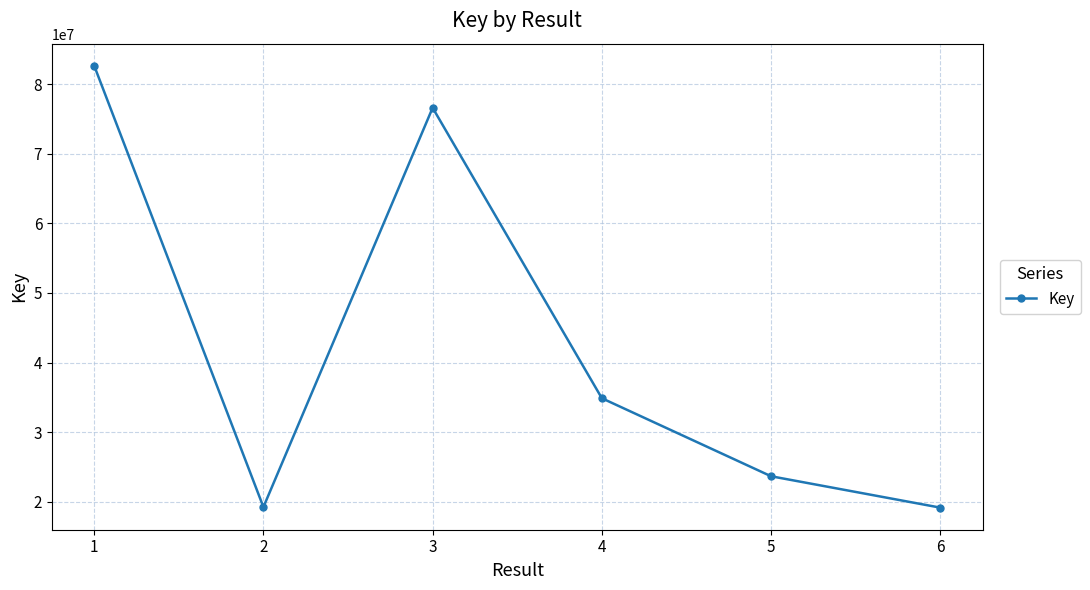

What is the change in value from 1 to 2?

-63359684